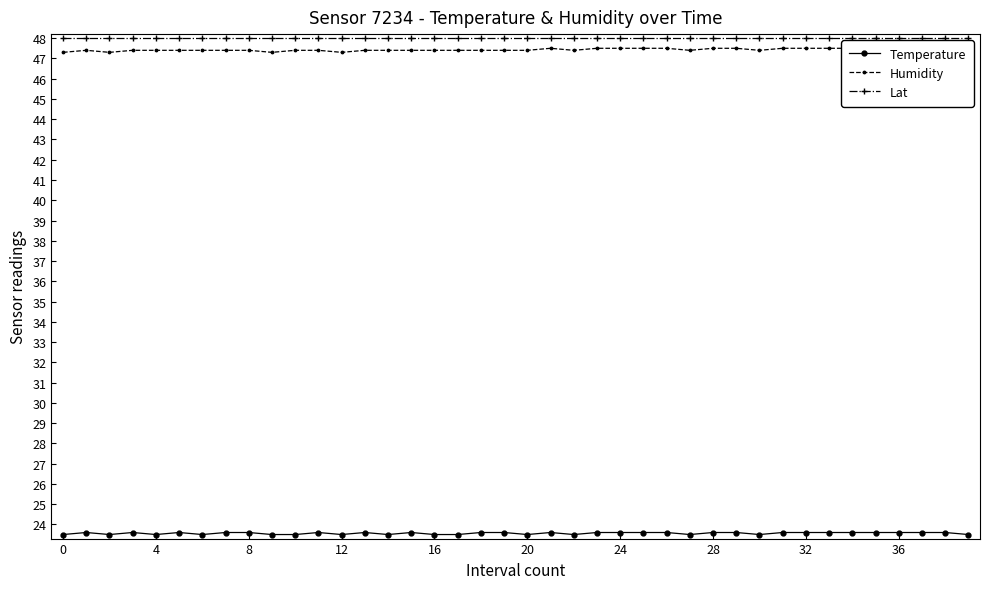

The value of Temperature at 4 is 23.5. True or false?

True